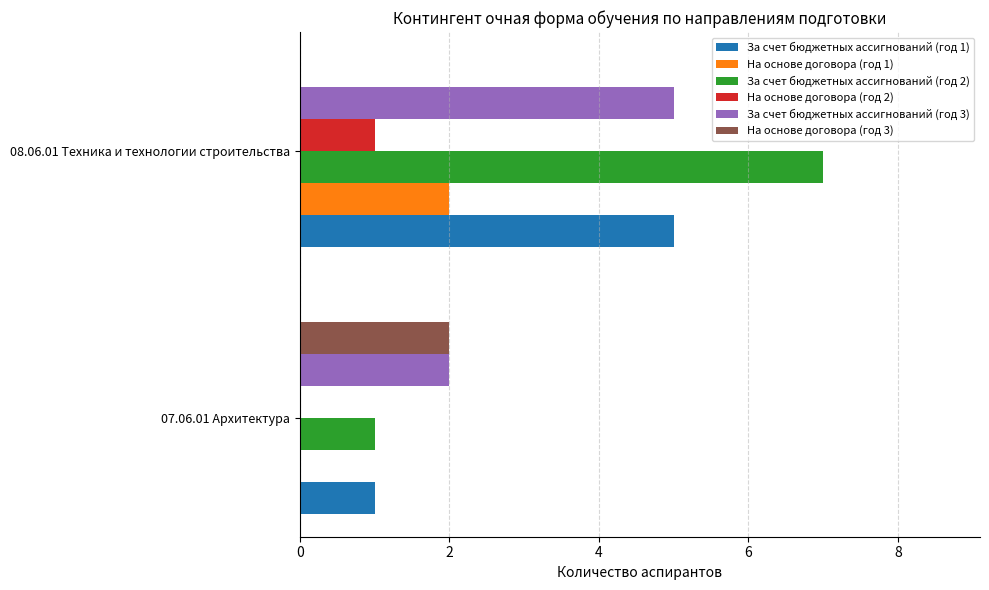

At which label does На основе договора (год 2) reach its peak?

08.06.01 Техника и технологии строительства